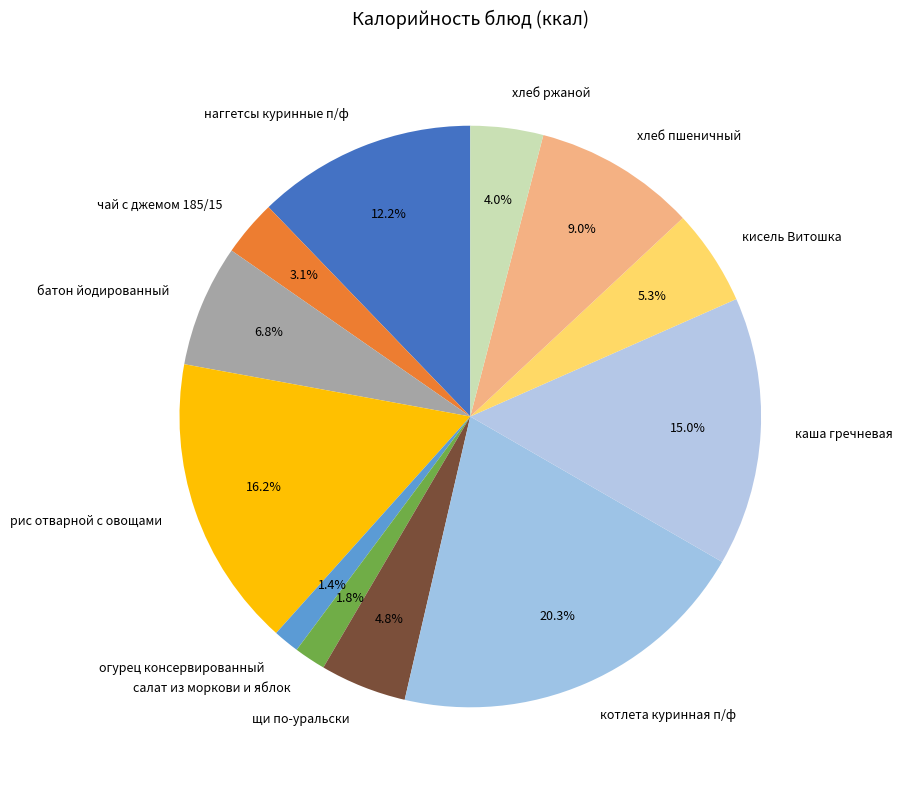

Which has a higher value, каша гречневая or наггетсы куринные п/ф?

каша гречневая